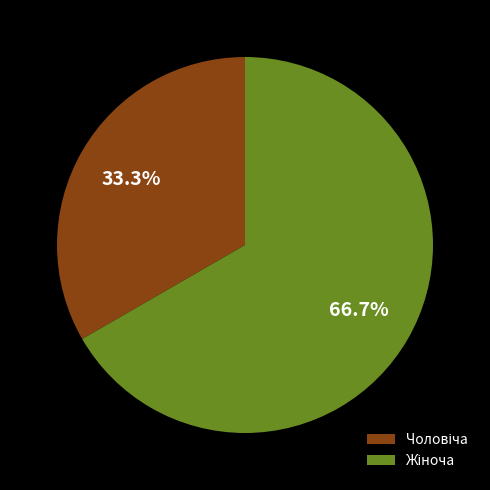

Is there any slice that represents more than half of the pie?

Yes